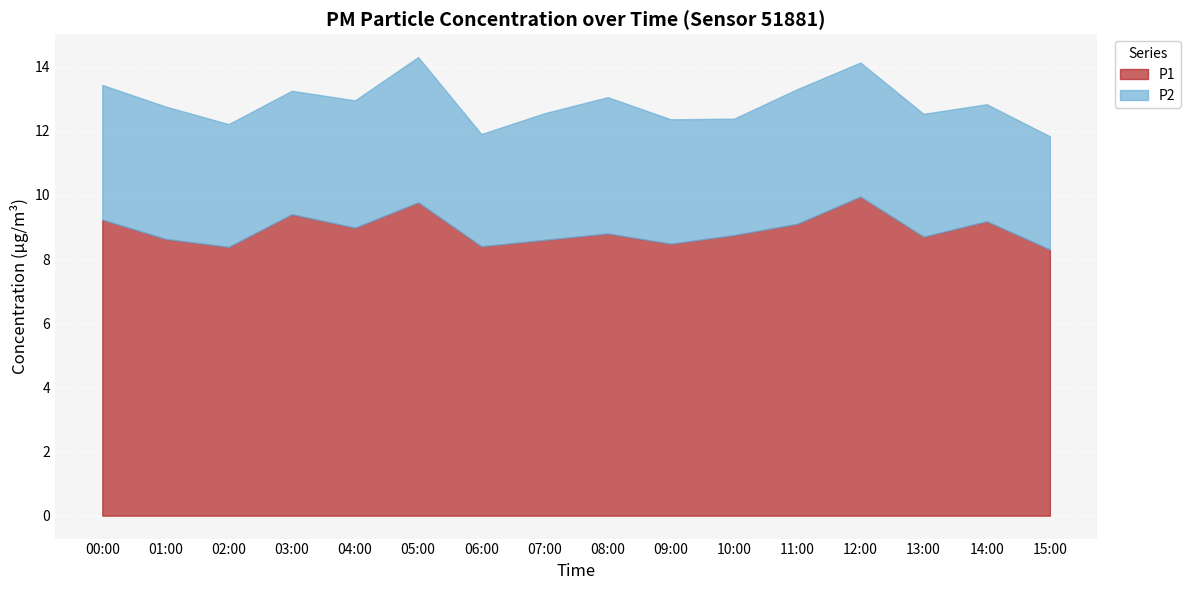

True or false: P1 and P2 intersect in this chart.

False